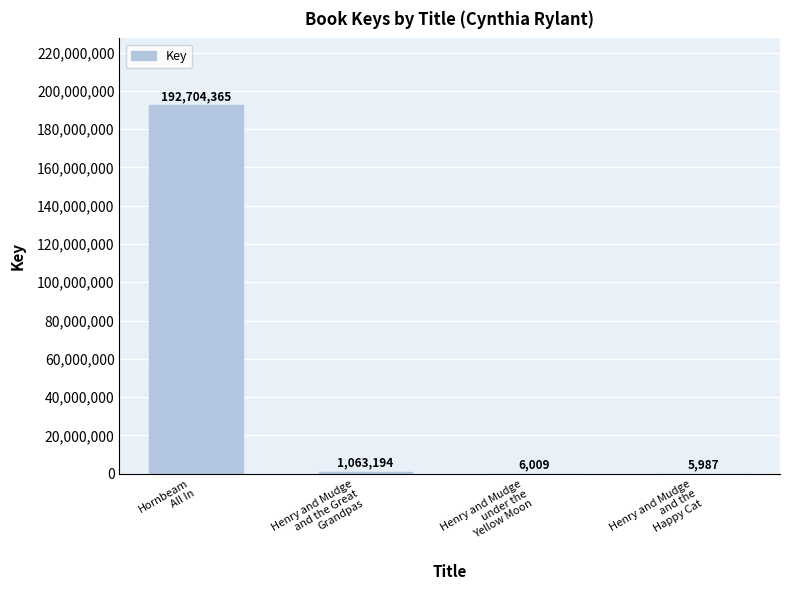

Count the number of categories in the chart.

4